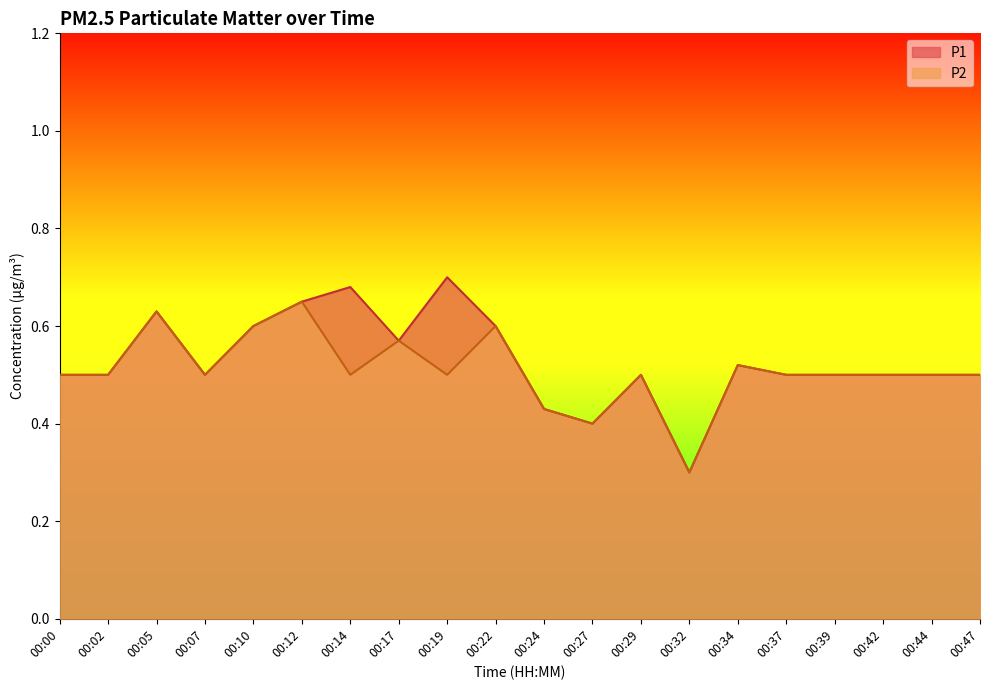

What is the sum of the P1 values at 00:29 and 00:39?

1.0